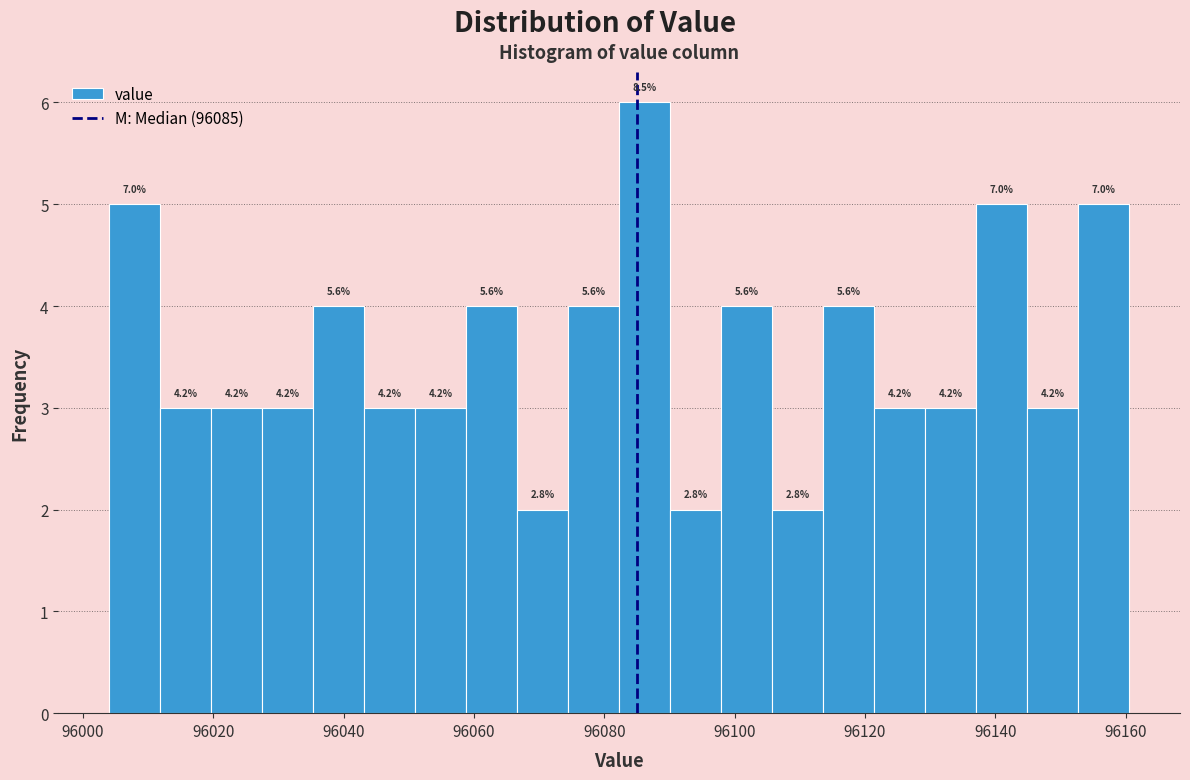

Read against the x-axis, roughly where is the centre of the tallest bar?

96086